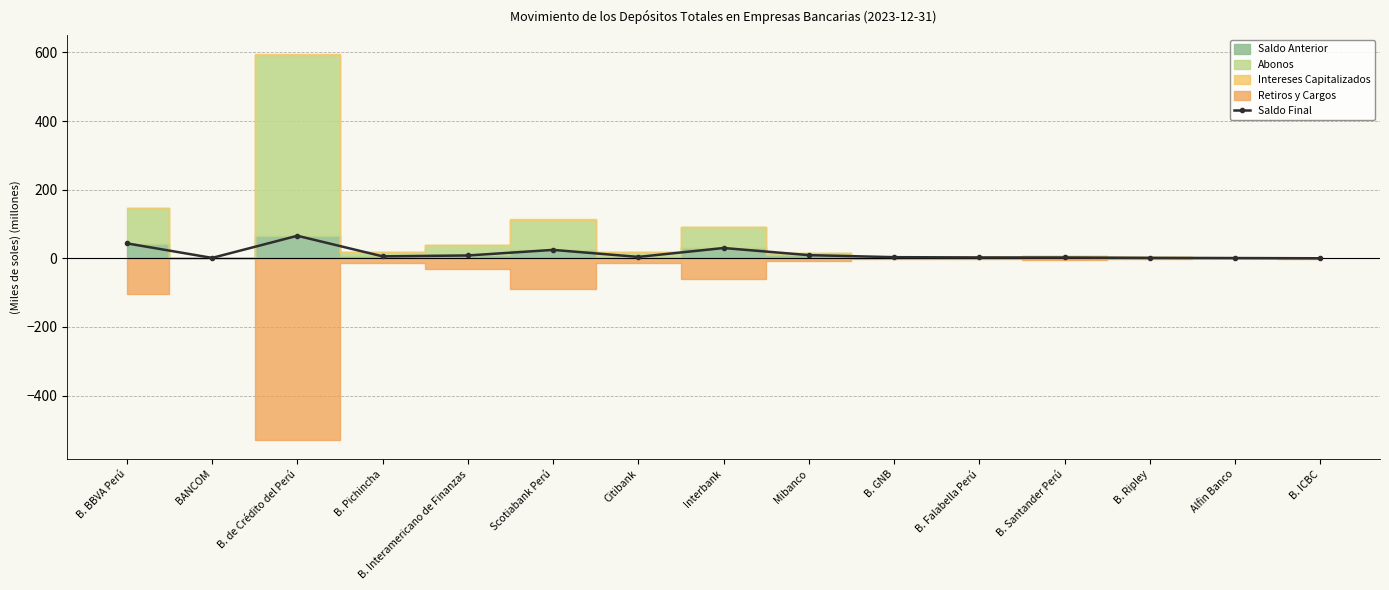

Rank the categories by value from lowest to highest.

B. ICBC, Alfin Banco, BANCOM, B. Ripley, B. Santander Perú, B. Falabella Perú, B. GNB, Citibank, B. Pichincha, B. Interamericano de Finanzas, Mibanco, Scotiabank Perú, Interbank, B. BBVA Perú, B. de Crédito del Perú